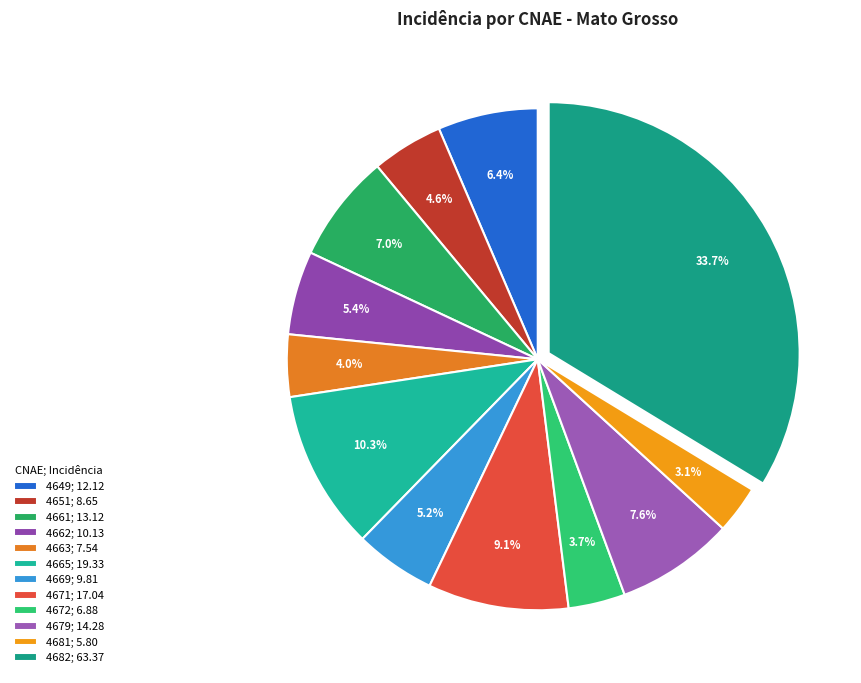

Does any single category account for the majority?

No